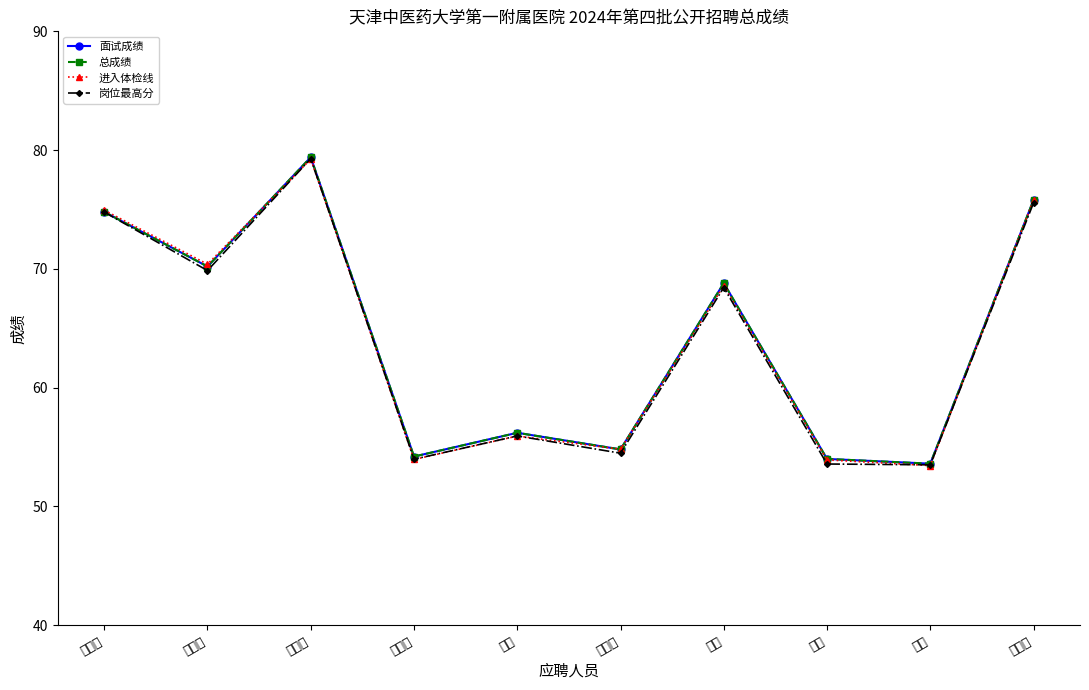

What is the difference between the second highest and minimum values in the 总成绩 series?

22.2